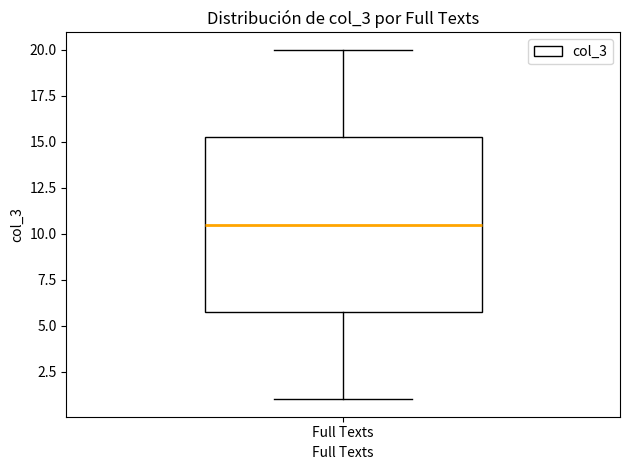

Transcribe this box plot: give where the median line is, the range the box spans, and where the two whiskers end, as read against the y-axis. The values are not printed on the chart, so give them approximately, as read against the axis.

median 10.5, box 6.0 to 15.5, whiskers 1.0 to 20.0